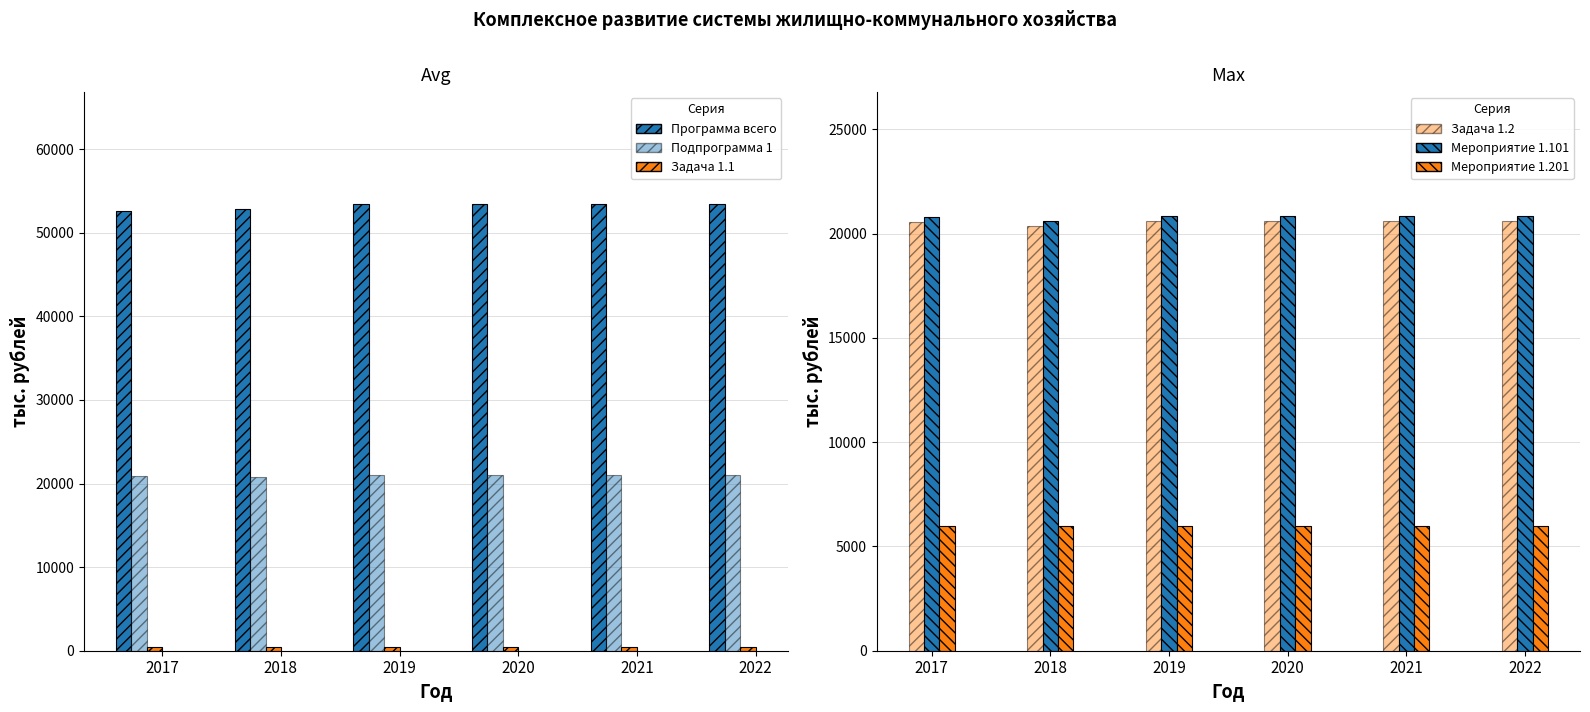

What is the value of the Задача 1.1 bar at the 2nd from the left?

400.0